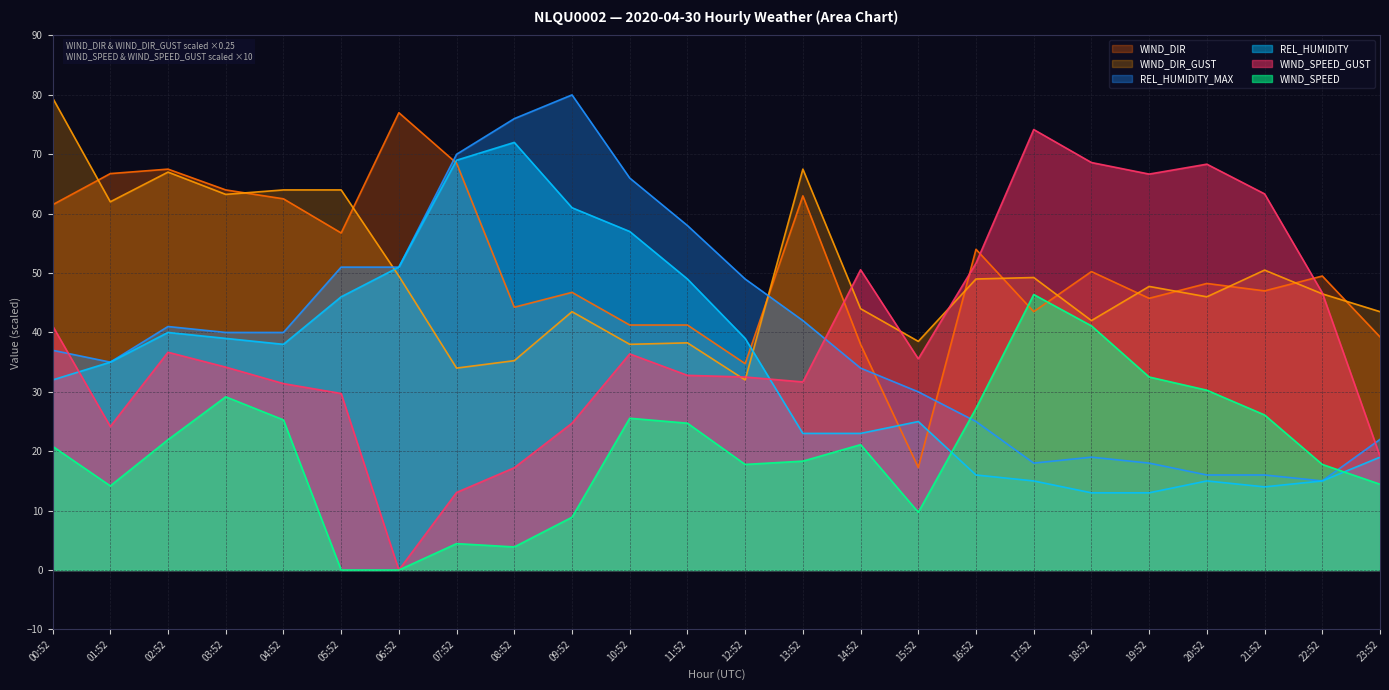

List the series in order of their peak value, highest first.

REL_HUMIDITY_MAX, WIND_DIR_GUST, WIND_DIR, WIND_SPEED_GUST, REL_HUMIDITY, WIND_SPEED